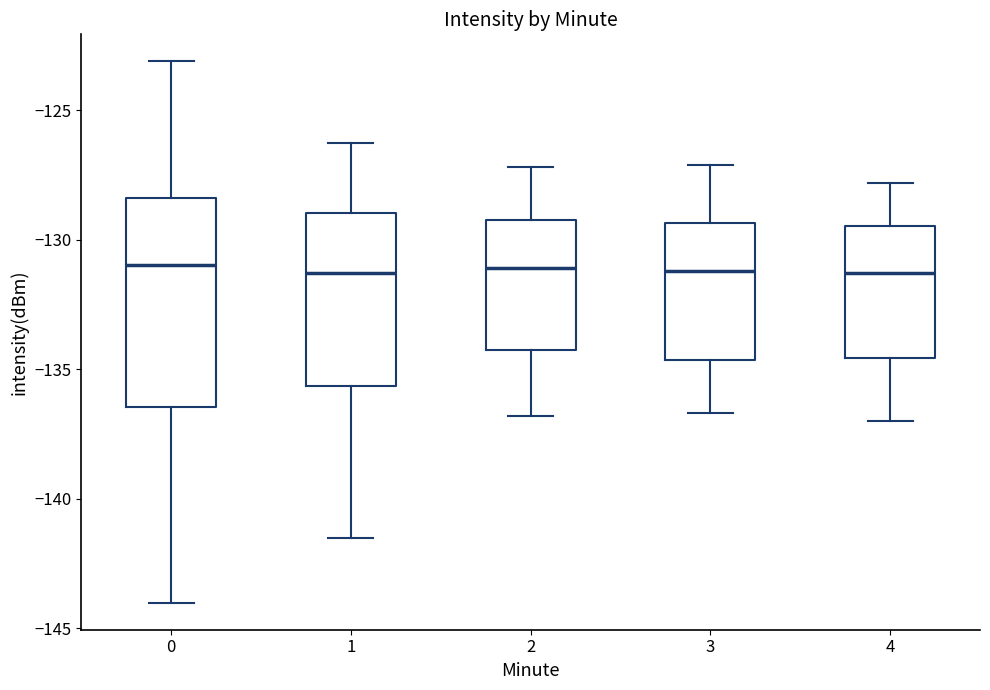

Reading left to right, transcribe this box plot: for each box, give where its median line is, the range the box spans, and where its two whiskers end, as read against the y-axis. The values are not printed on the chart, so give them approximately, as read against the axis.

0: median -131.0, box -136.5 to -128.5, whiskers -144.0 to -123.0
1: median -131.5, box -135.5 to -129.0, whiskers -141.5 to -126.0
2: median -131.0, box -134.0 to -129.0, whiskers -137.0 to -127.0
3: median -131.0, box -134.5 to -129.5, whiskers -136.5 to -127.0
4: median -131.5, box -134.5 to -129.5, whiskers -137.0 to -128.0